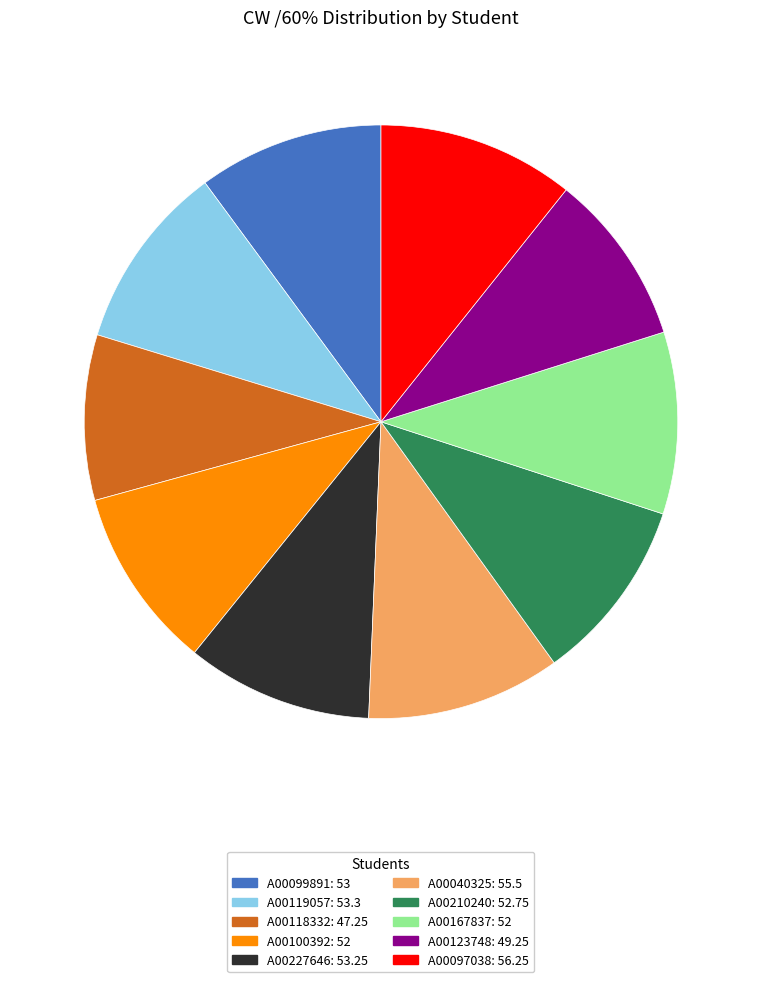

Does A00227646 account for over 50% of the chart?

No